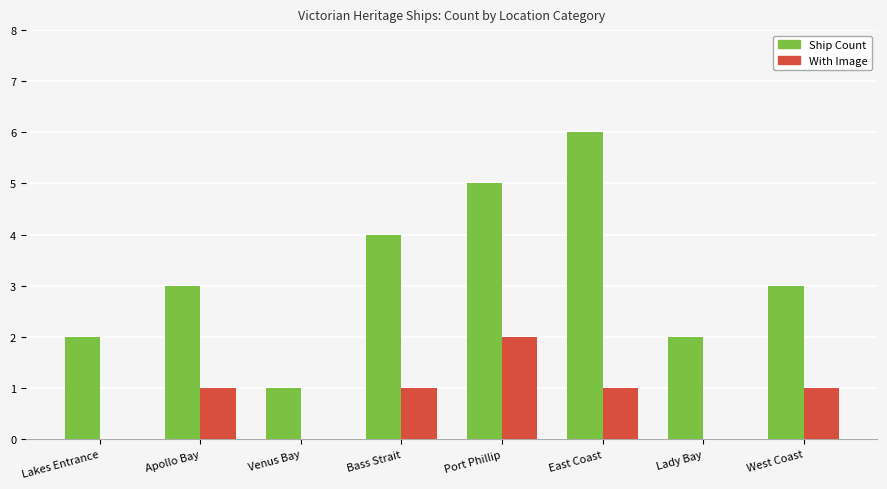

What are all the series names shown in the legend?

Ship Count, With Image